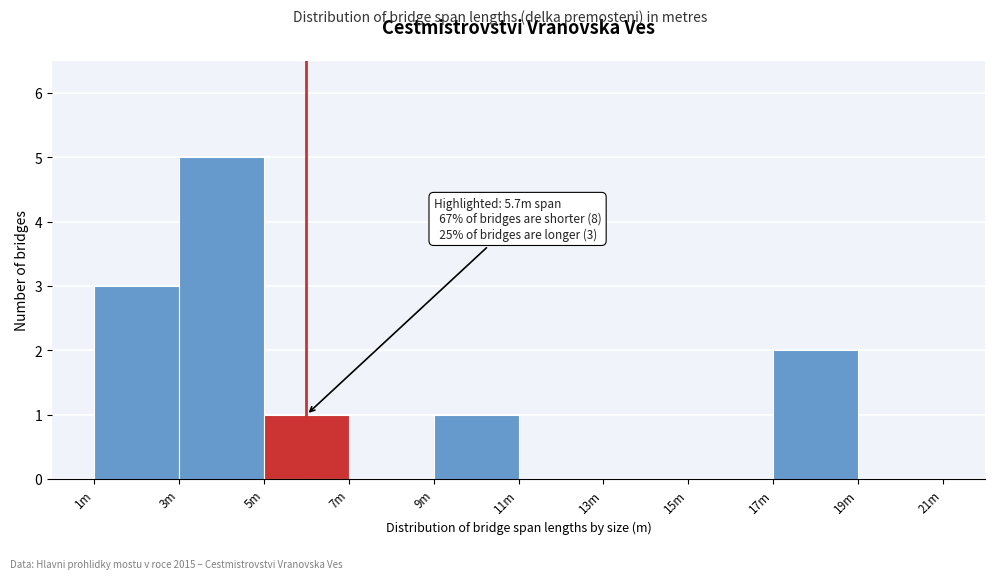

Reading left to right, extract all data points from this chart.

1m=3	3m=5	5m=1	7m=0	9m=1	11m=0	13m=0	15m=0	17m=2	19m=0